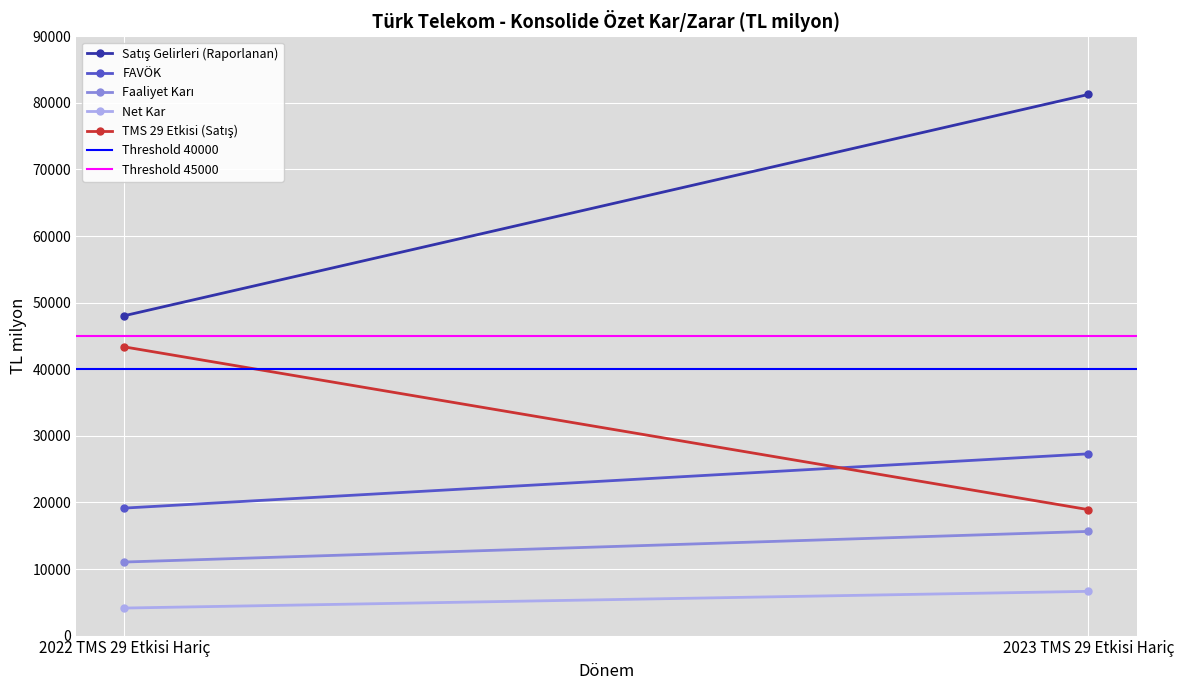

What is the highest value of the FAVÖK series?

27297